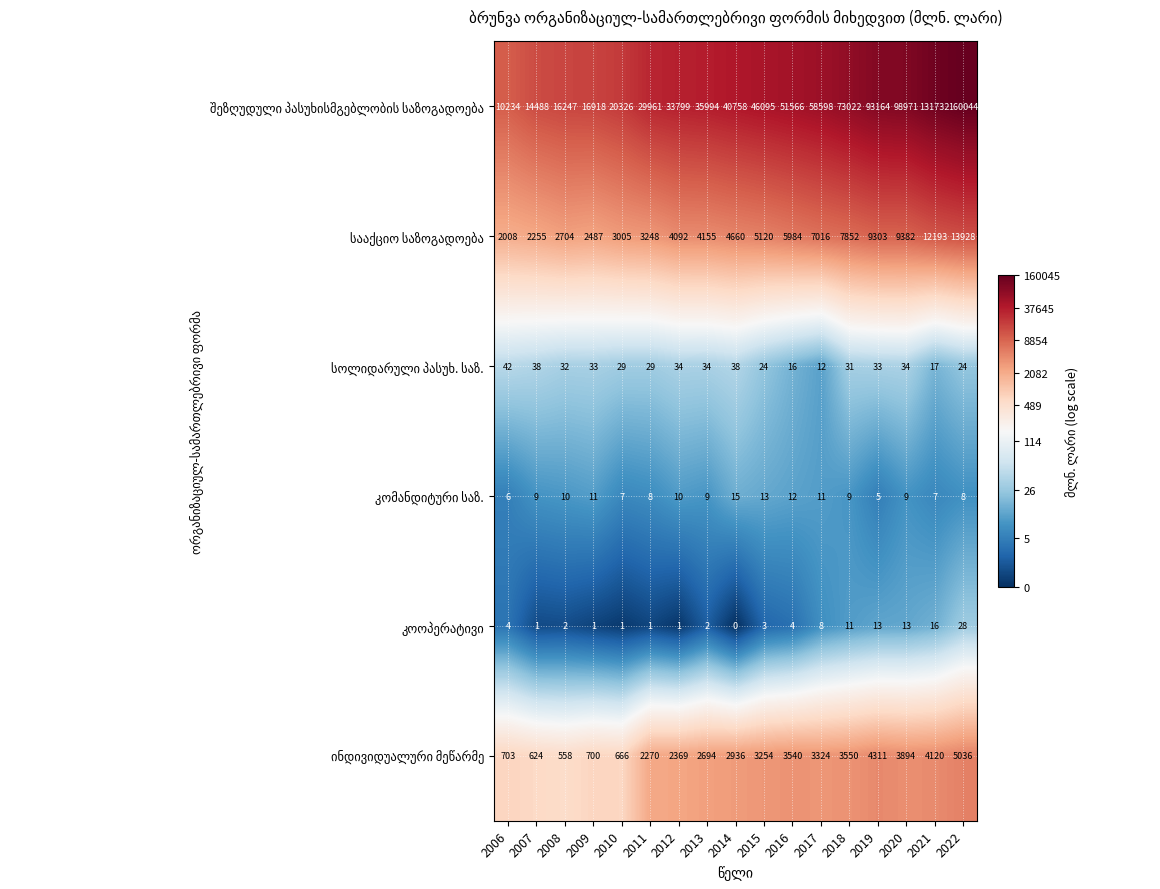

Count the number of data series in this chart.

6